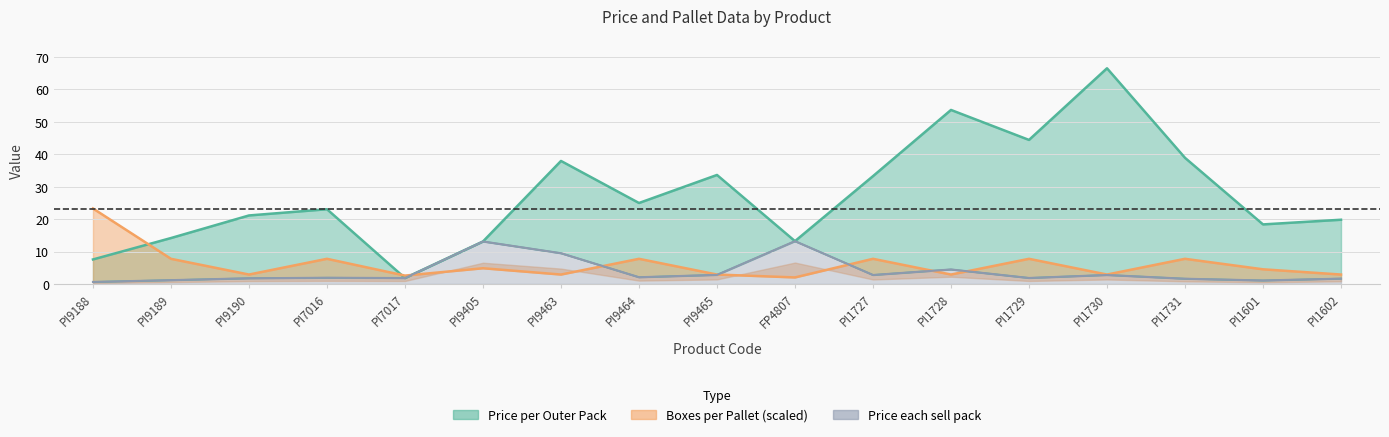

At which label does Boxes per pallet first exceed 4?

PI9188